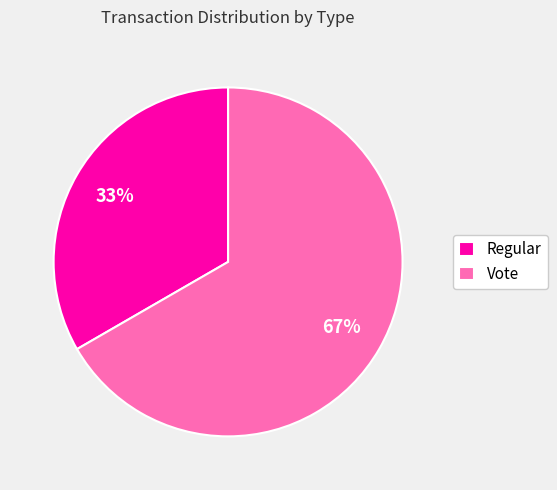

Do Regular and Vote together represent more than half of the pie?

Yes